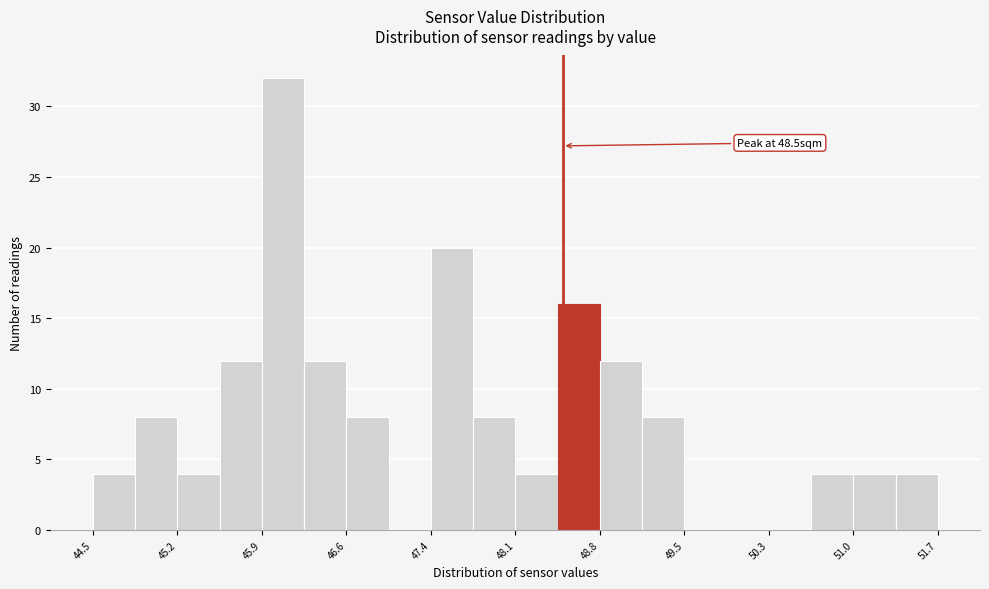

Read against the x-axis, roughly where is the centre of the tallest bar?

46.1